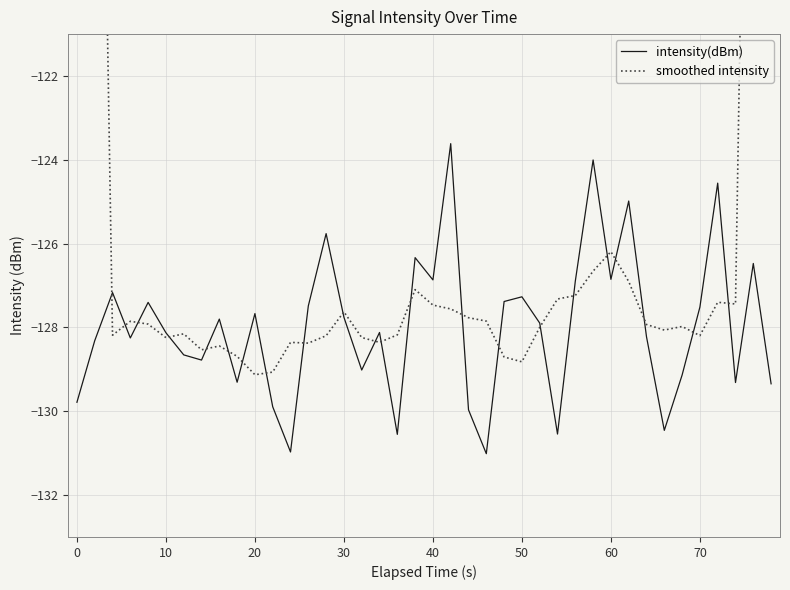

What is the difference between the maximum and second lowest values in the intensity(dBm) series?

7.4